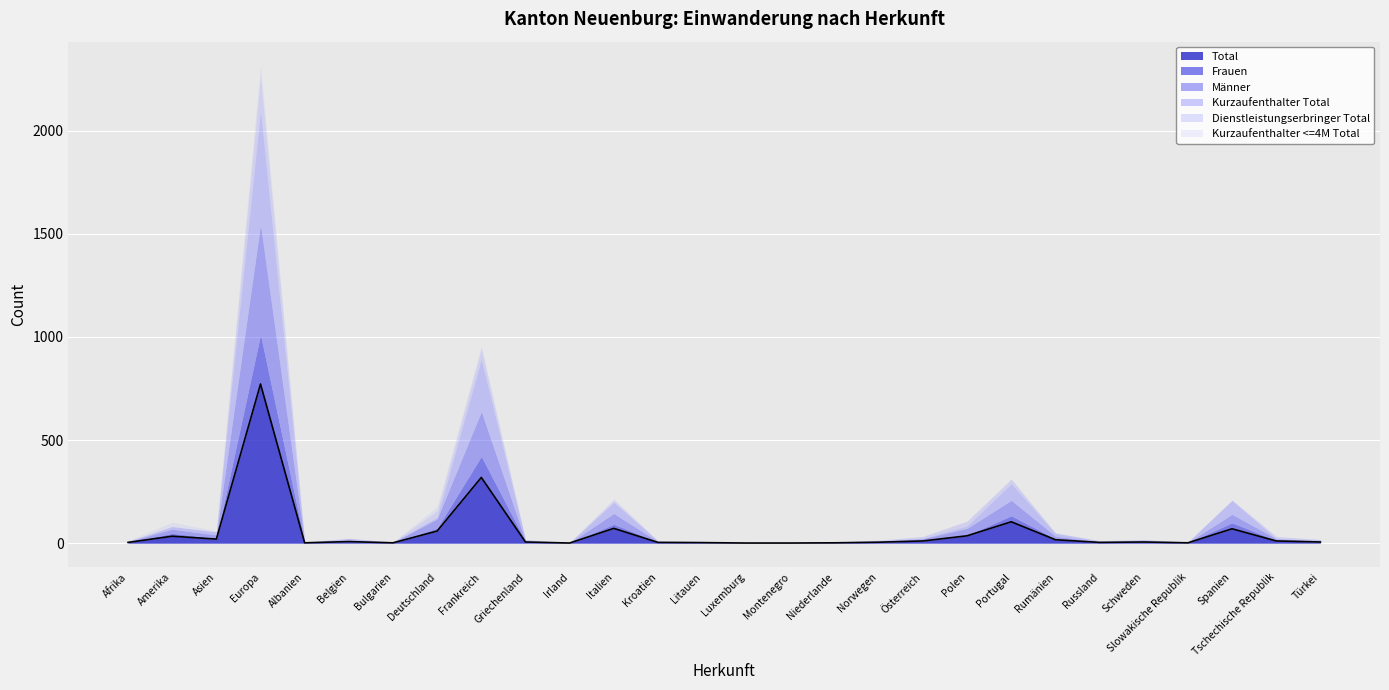

The value of Frauen at Belgien is 4. True or false?

True